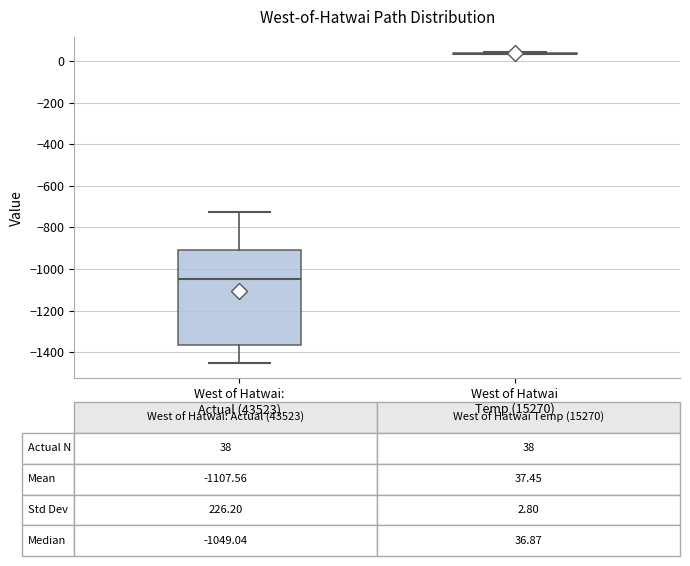

Which box is the tallest, from its lower edge to its upper edge?

West of Hatwai: Actual (43523)